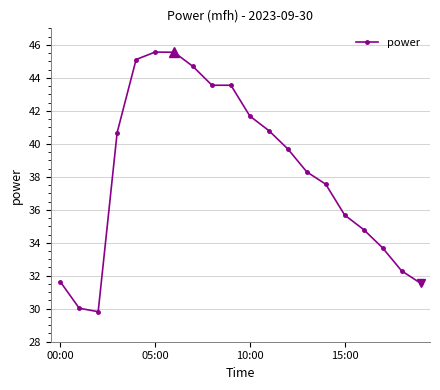

What is the value of the 5th point from the left?

45.1